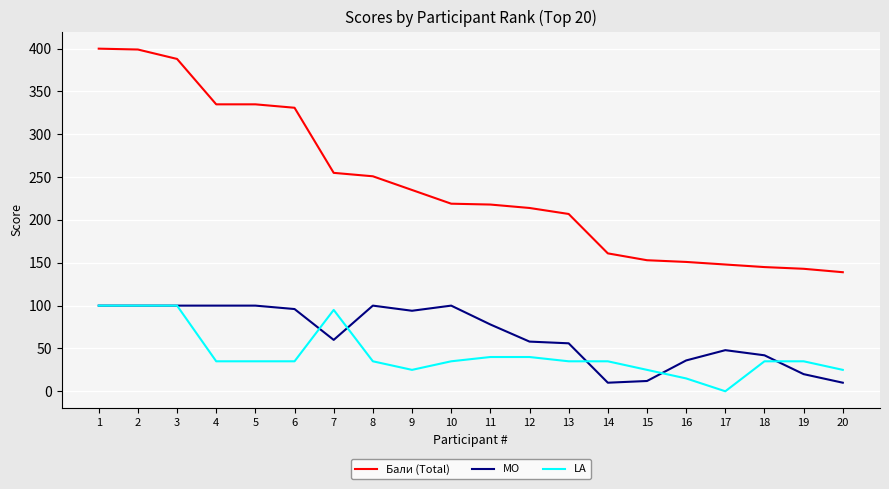

How many lines are shown in the chart?

3